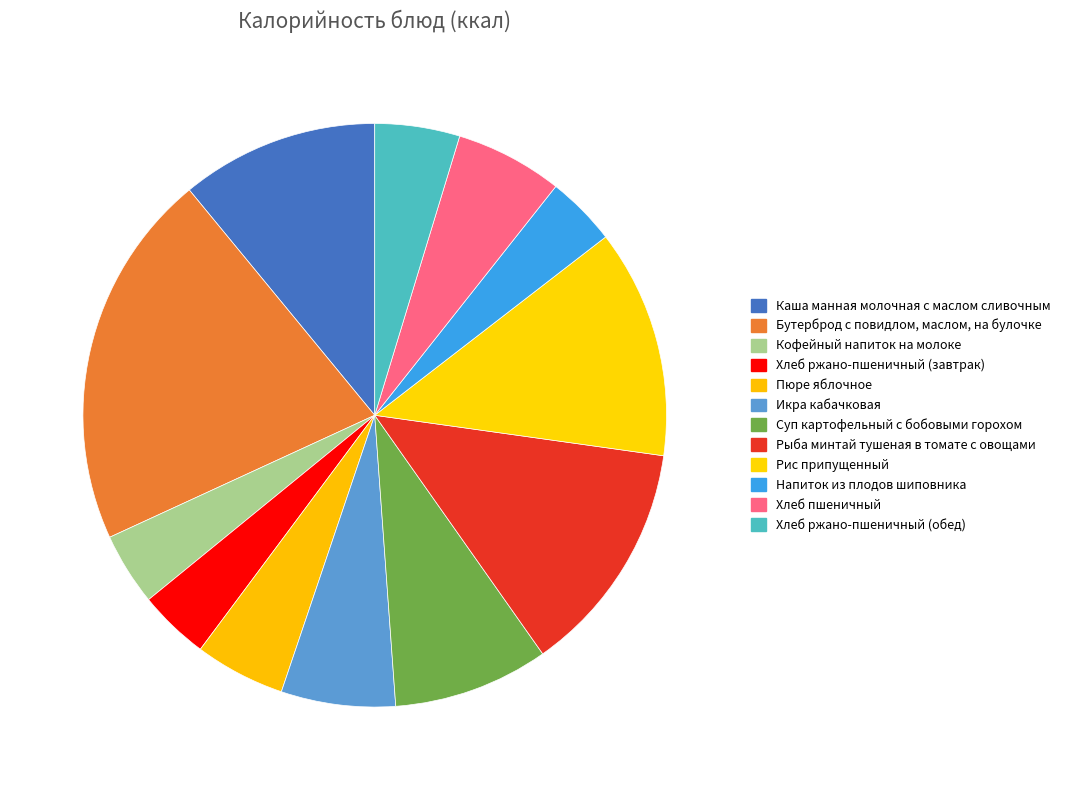

Is there any slice that represents more than half of the pie?

No